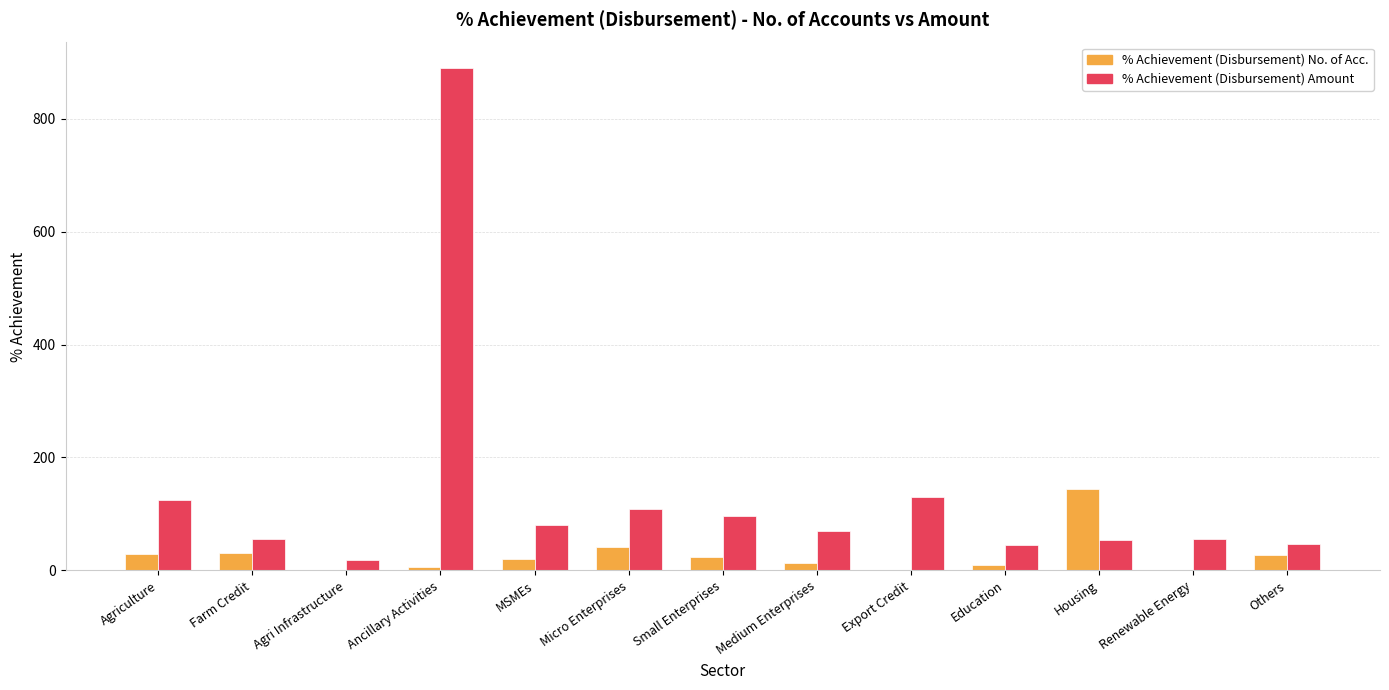

Which series has the largest total across all categories?

% Achievement (Disbursement) Amount